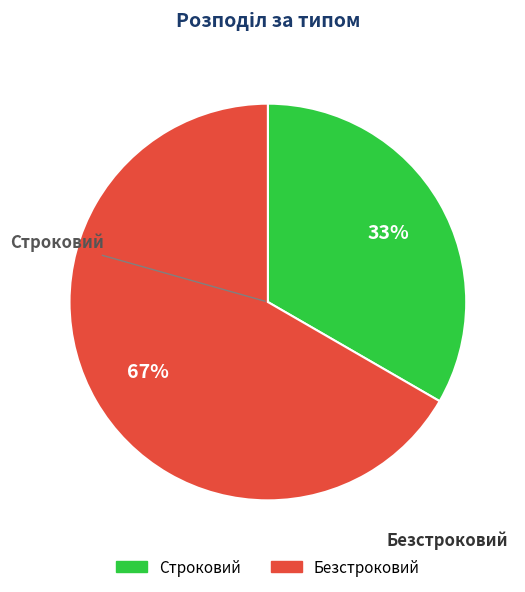

True or false: Строковий accounts for 40% of the total.

False